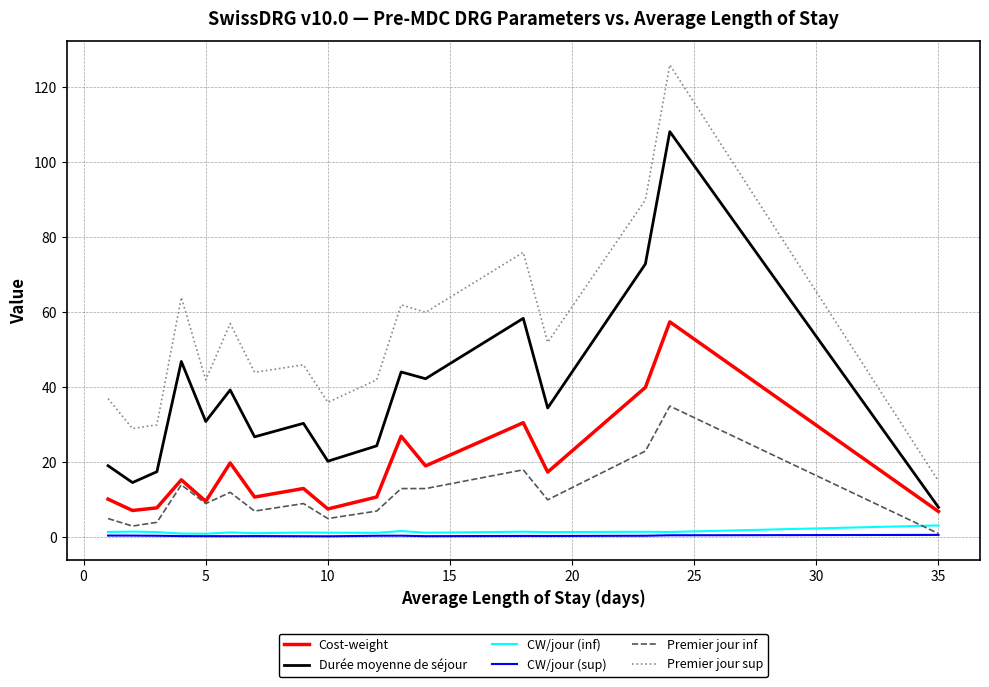

What is the maximum value for Durée moyenne de séjour?

108.2